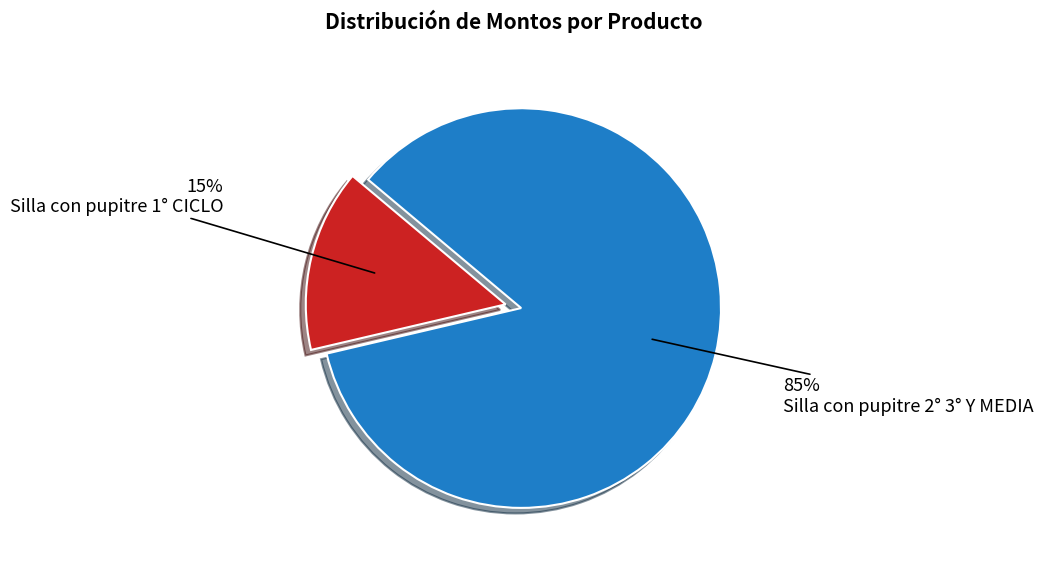

Between Silla con pupitre 1° CICLO and Silla con pupitre 2° 3° Y MEDIA, which is larger?

Silla con pupitre 2° 3° Y MEDIA